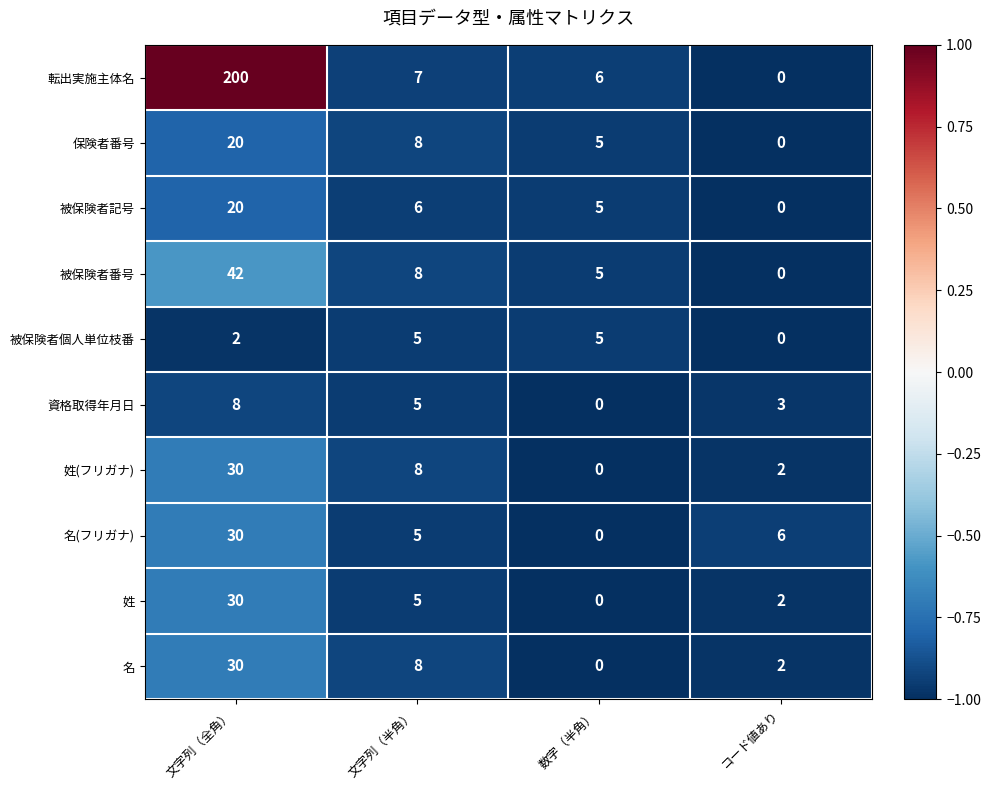

At which label is 姓 closest to 15?

文字列（半角）